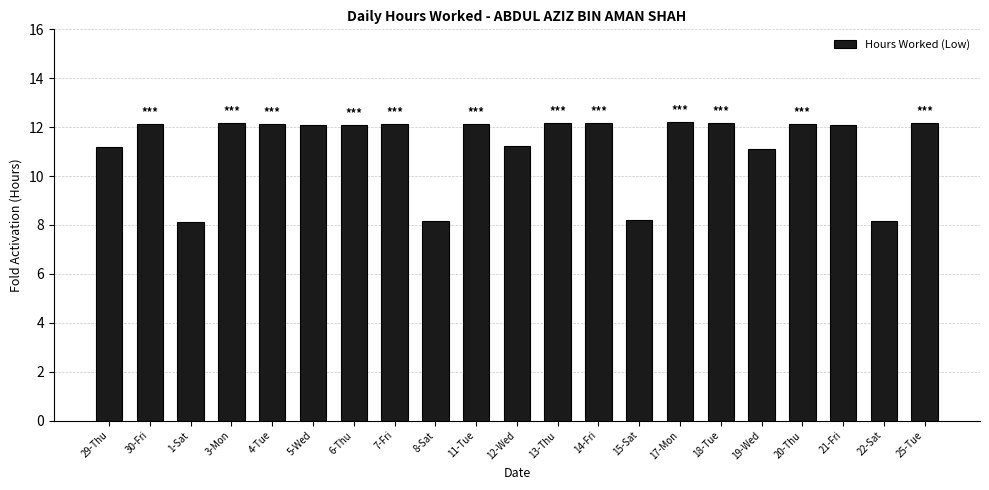

What is the greatest value displayed?

12.2